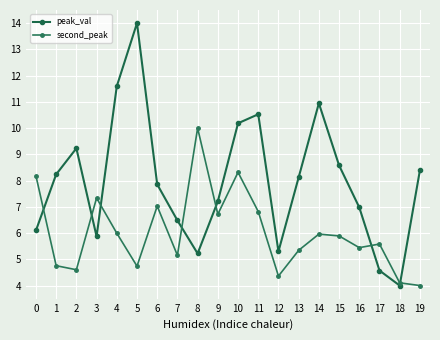

True or false: second_peak has more than 1 interior local peaks.

True